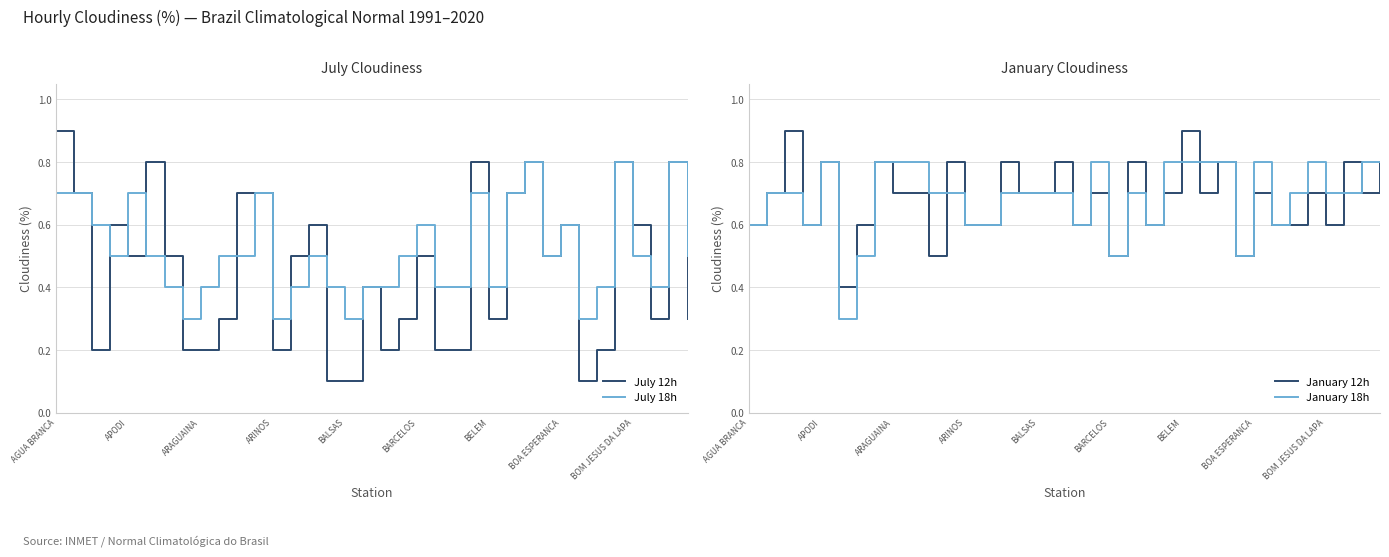

Reading left to right, transcribe all the data shown in this chart.

July 12h: 0.9	0.7	0.2	0.6	0.5	0.8	0.5	0.2	0.2	0.3	0.7	0.7	0.2	0.5	0.6	0.1	0.1	0.4	0.2	0.3	0.5	0.2	0.2	0.8	0.3	0.7	0.8	0.5	0.6	0.1	0.2	0.8	0.6	0.3	0.8	0.3
July 18h: 0.7	0.7	0.6	0.5	0.7	0.5	0.4	0.3	0.4	0.5	0.5	0.7	0.3	0.4	0.5	0.4	0.3	0.4	0.4	0.5	0.6	0.4	0.4	0.7	0.4	0.7	0.8	0.5	0.6	0.3	0.4	0.8	0.5	0.4	0.8	0.5
January 12h: 0.6	0.7	0.9	0.6	0.8	0.4	0.6	0.8	0.7	0.7	0.5	0.8	0.6	0.6	0.8	0.7	0.7	0.8	0.6	0.7	0.5	0.8	0.6	0.7	0.9	0.7	0.8	0.5	0.7	0.6	0.6	0.7	0.6	0.8	0.7	0.8
January 18h: 0.6	0.7	0.7	0.6	0.8	0.3	0.5	0.8	0.8	0.8	0.7	0.7	0.6	0.6	0.7	0.7	0.7	0.7	0.6	0.8	0.5	0.7	0.6	0.8	0.8	0.8	0.8	0.5	0.8	0.6	0.7	0.8	0.7	0.7	0.8	0.8